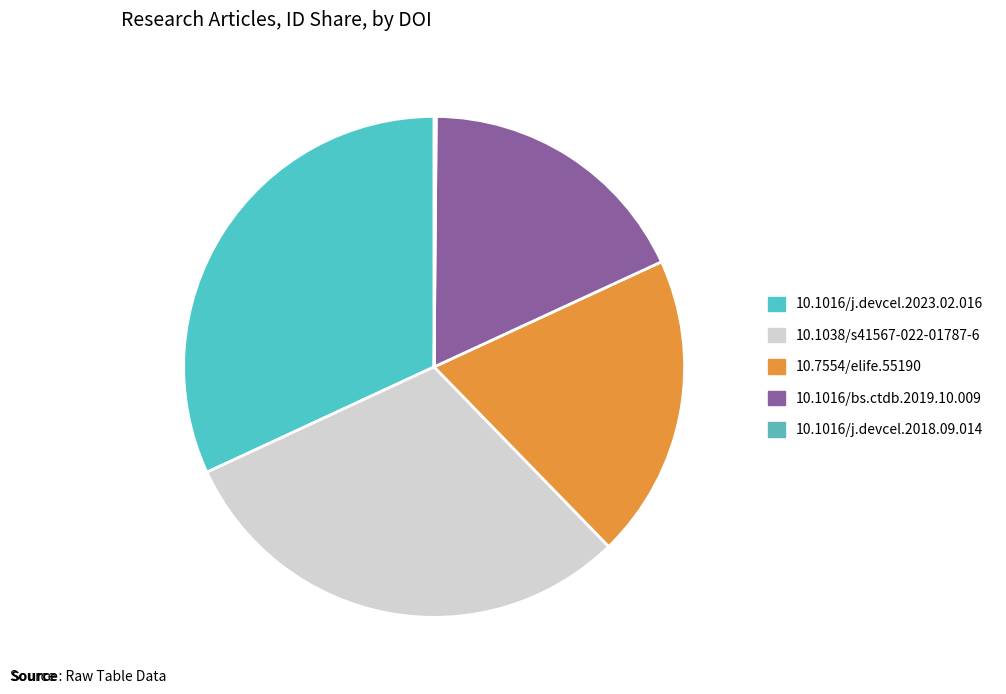

Rank the categories by value from lowest to highest.

10.1016/j.devcel.2018.09.014, 10.1016/bs.ctdb.2019.10.009, 10.7554/elife.55190, 10.1038/s41567-022-01787-6, 10.1016/j.devcel.2023.02.016